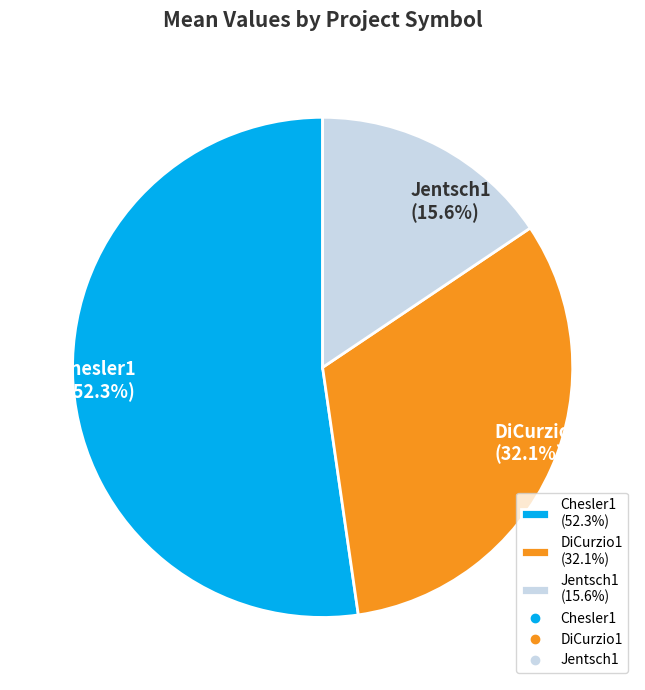

What is the largest slice in the pie chart?

Chesler1 (52.3%)